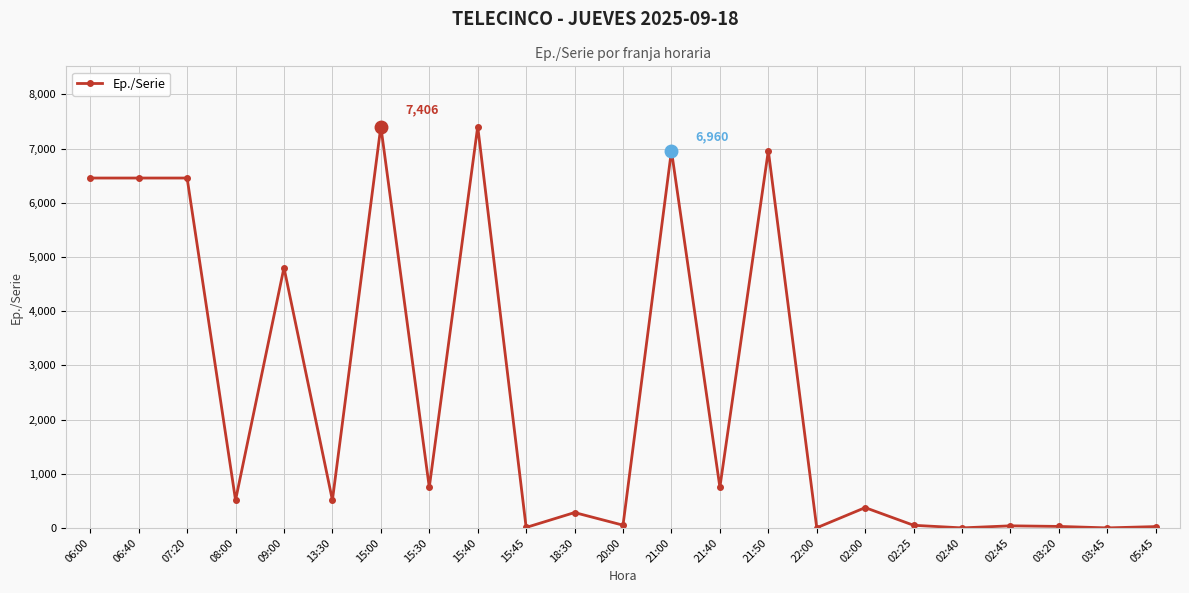

What is the value of the 12th point from the left?

51